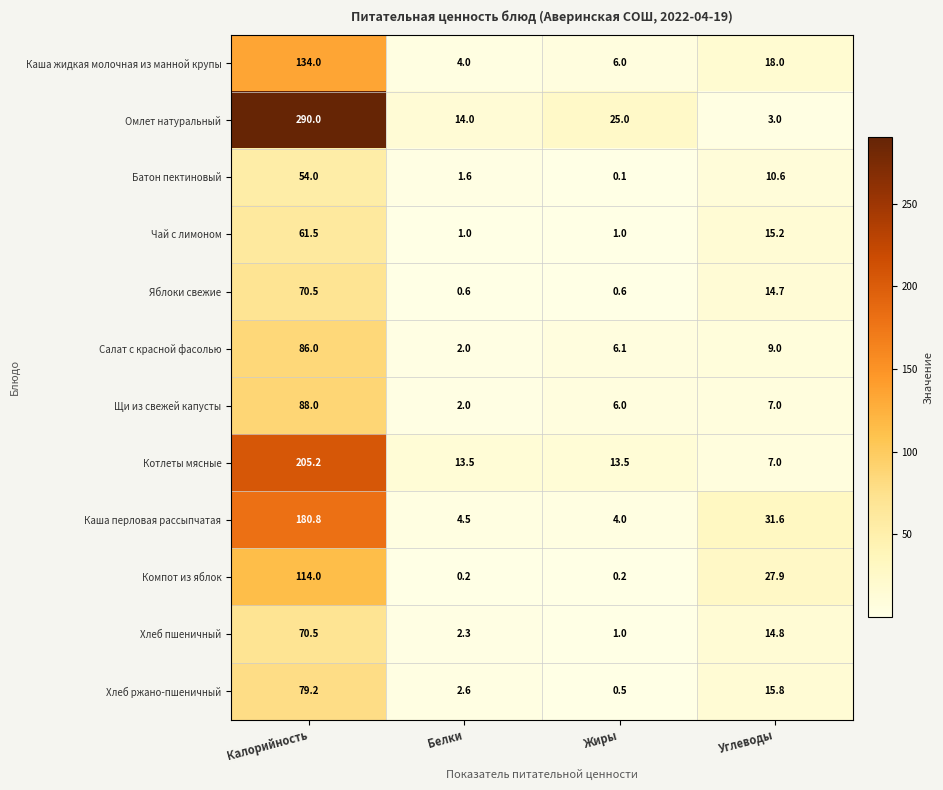

What is the difference between the second highest and second lowest values in the Чай с лимоном series?

14.2